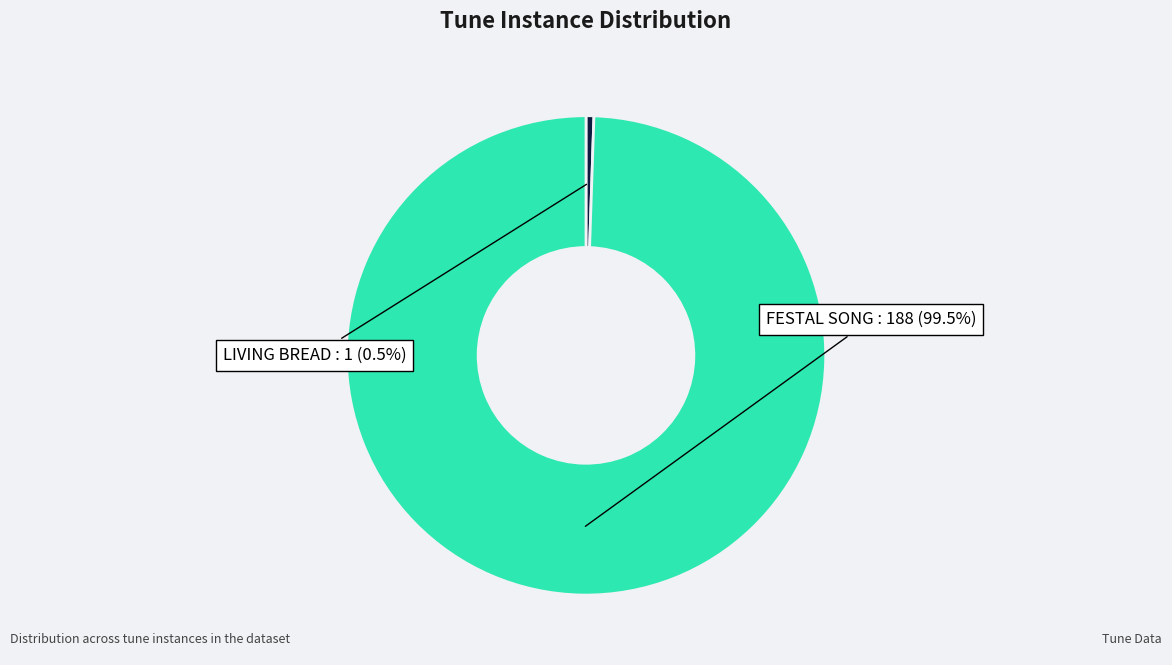

Does any single category account for the majority?

Yes